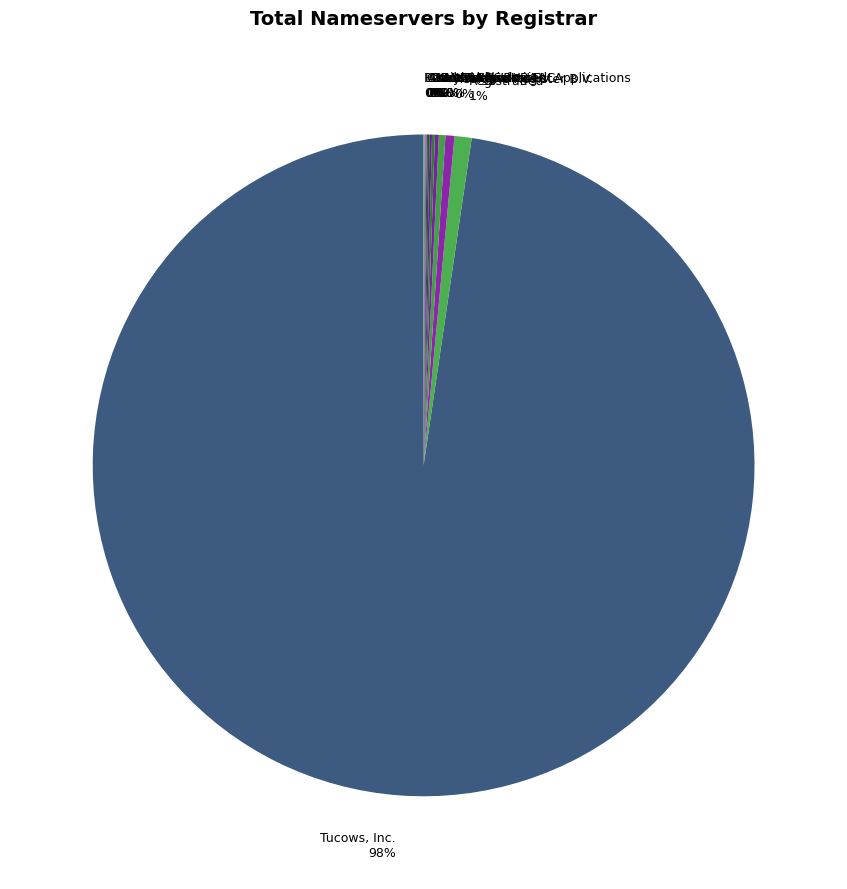

To the nearest percent, what is the average slice percentage?

8%